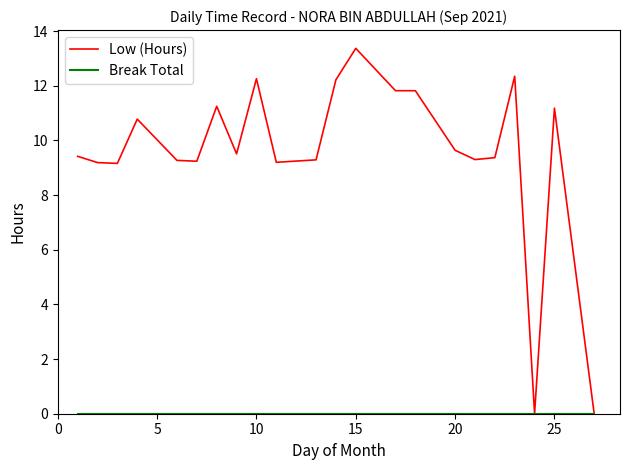

Count the number of categories in the chart.

22